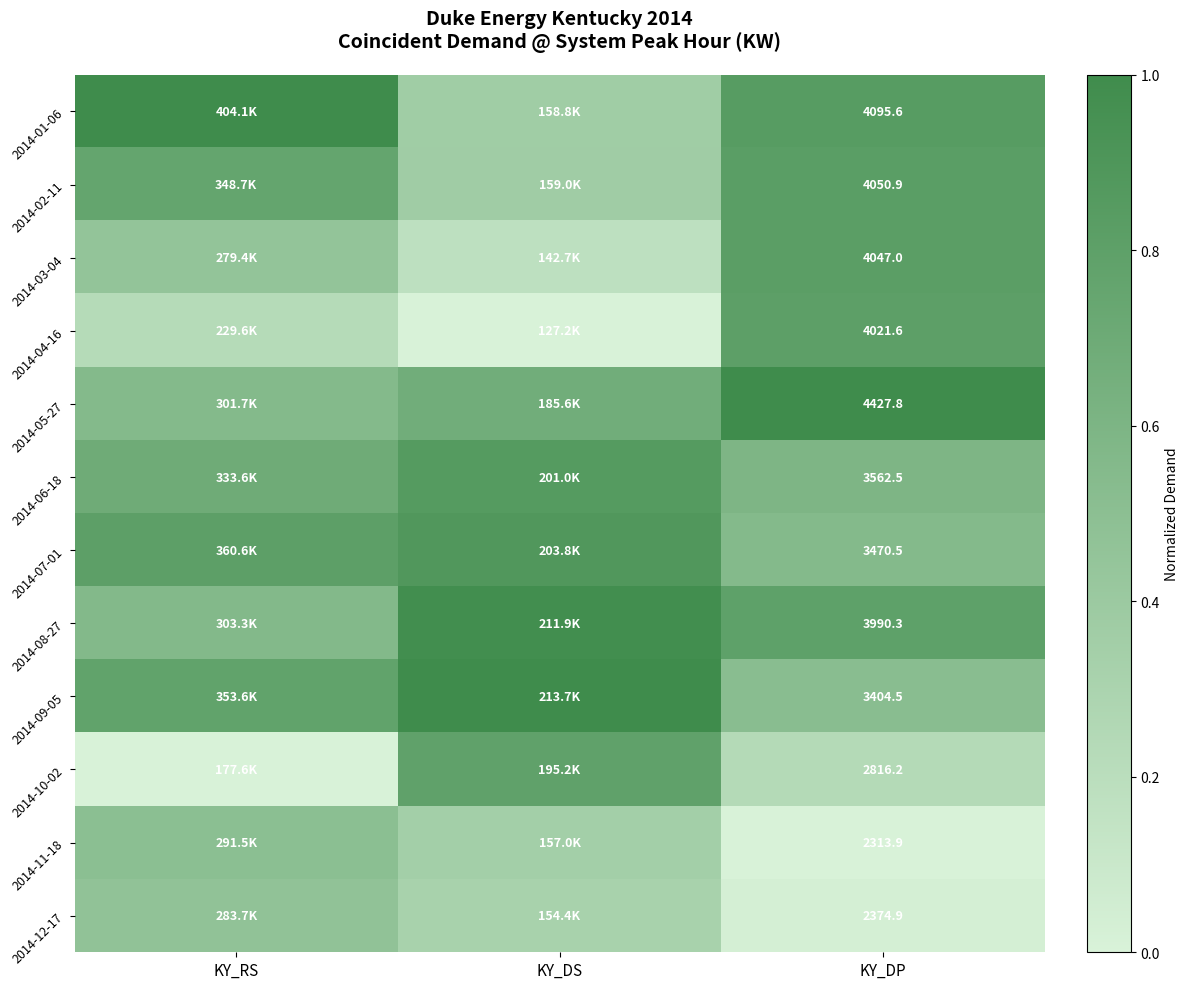

Which has a higher value, KY_DP or KY_RS?

KY_RS